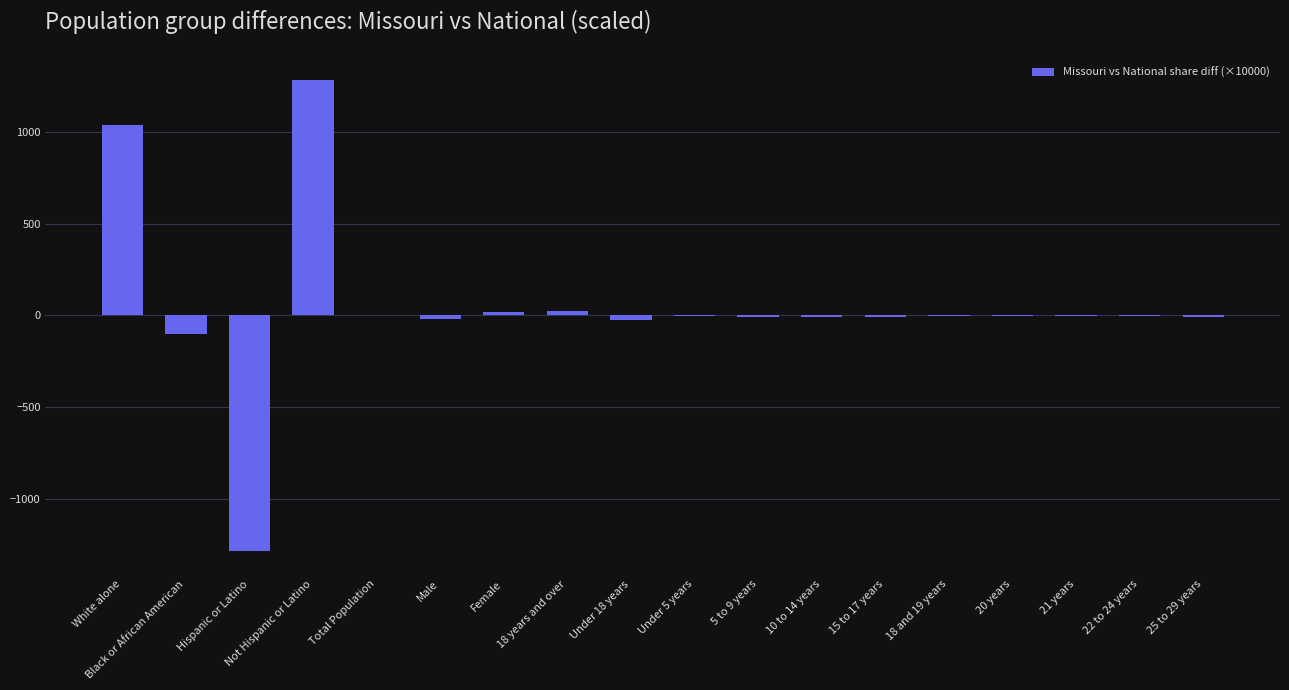

Which label corresponds to the largest value in the chart?

Not Hispanic or Latino